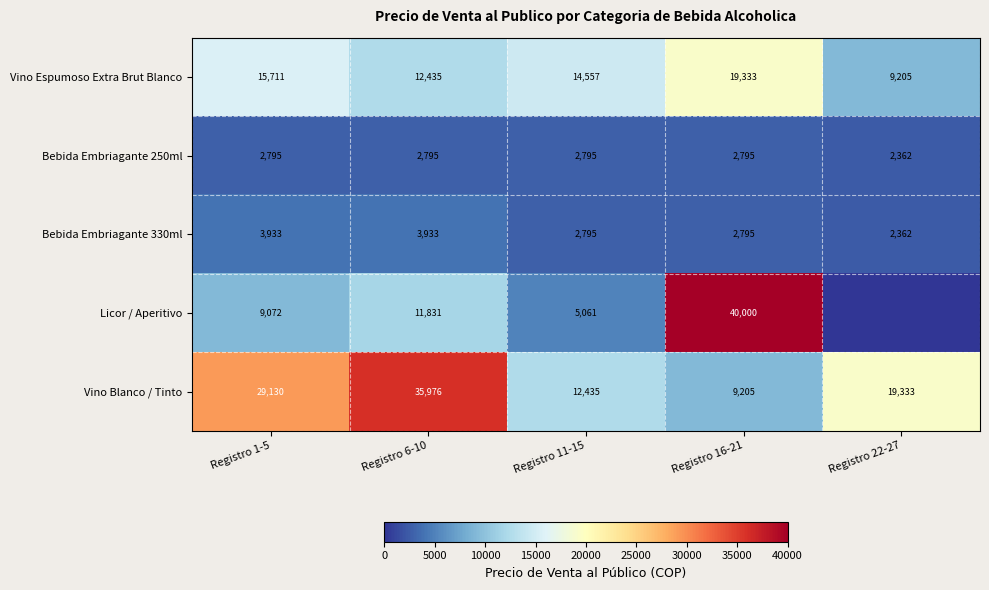

What is the maximum value shown in the chart?

40000.0